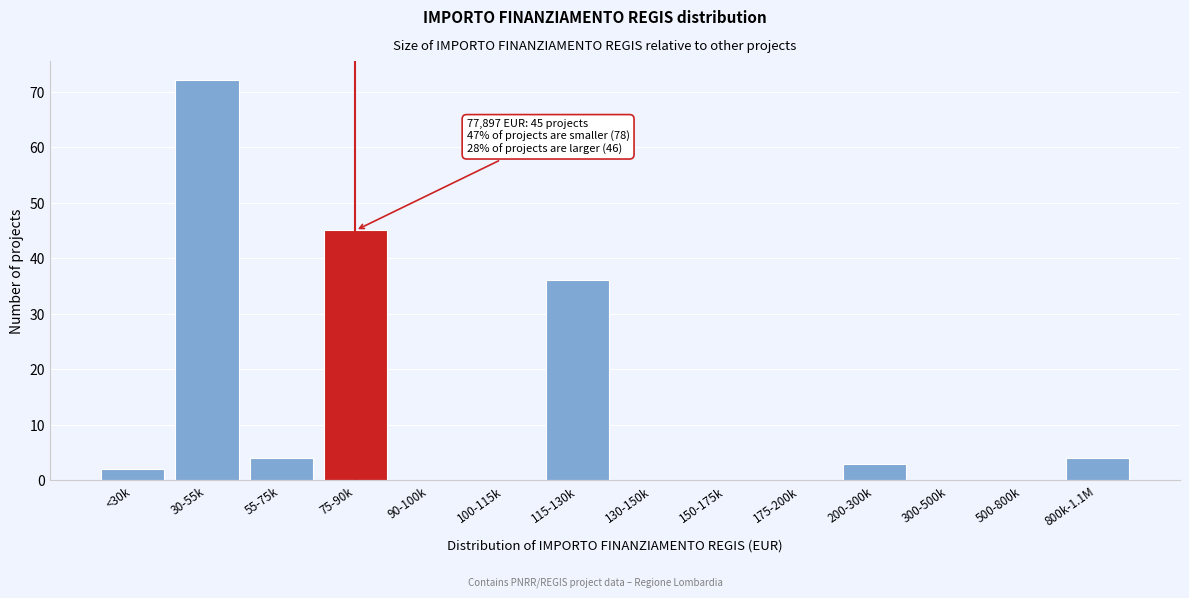

Reading left to right, what are all the values shown in this chart?

<30k=2	30-55k=72	55-75k=4	75-90k=45	90-100k=0	100-115k=0	115-130k=36	130-150k=0	150-175k=0	175-200k=0	200-300k=3	300-500k=0	500-800k=0	800k-1.1M=4